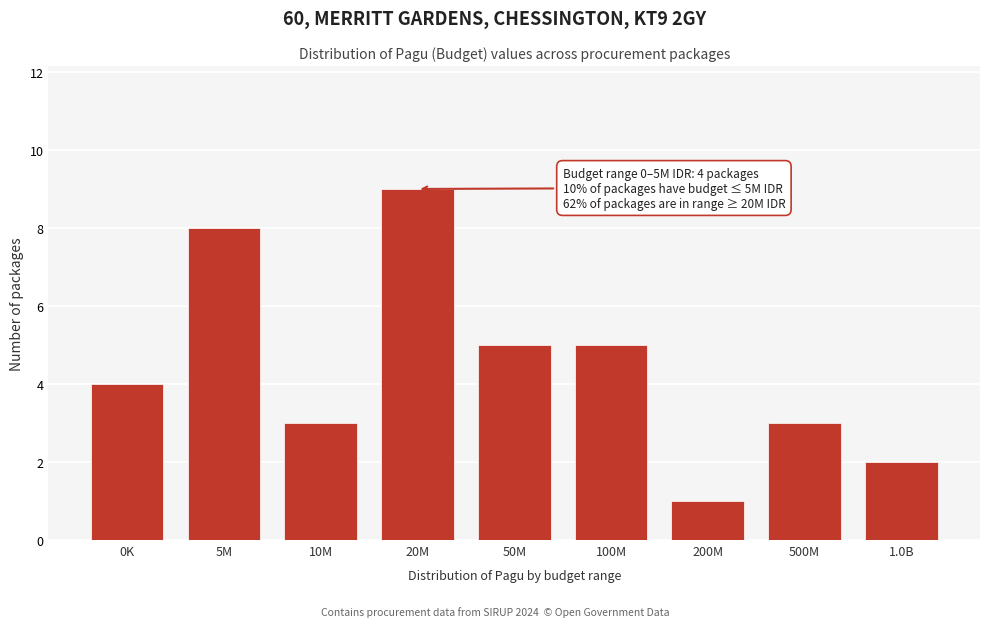

Reading left to right, list all the values displayed in this chart.

0K=4	5M=8	10M=3	20M=9	50M=5	100M=5	200M=1	500M=3	1.0B=2